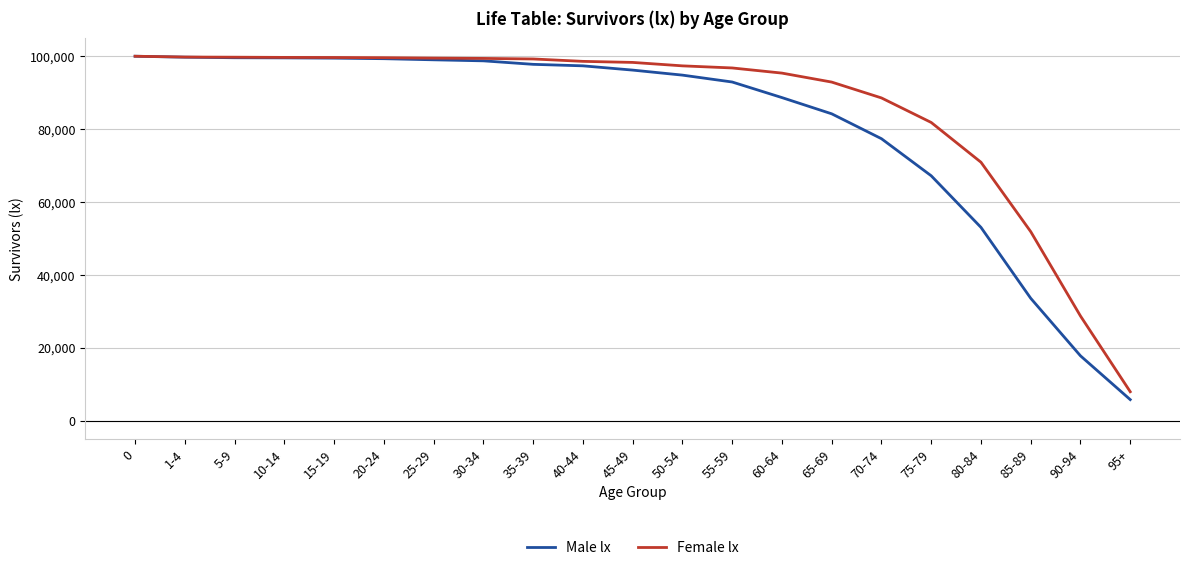

Rank the series by their average value, from highest to lowest.

Female lx, Male lx